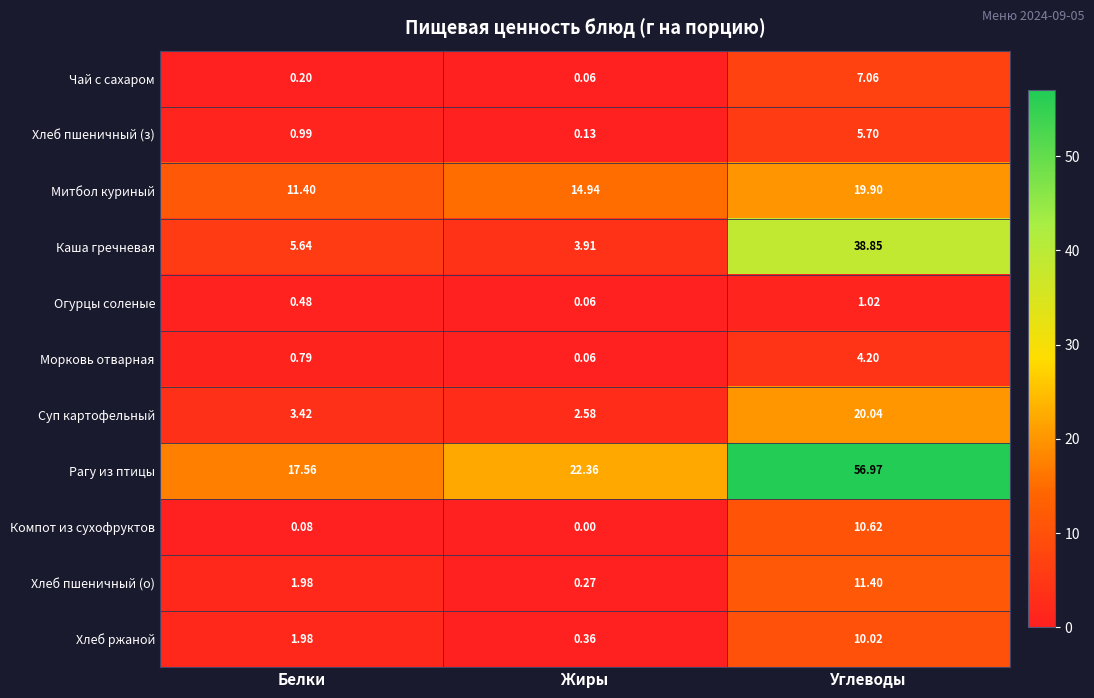

At which label is Морковь отварная closest to 2?

Белки